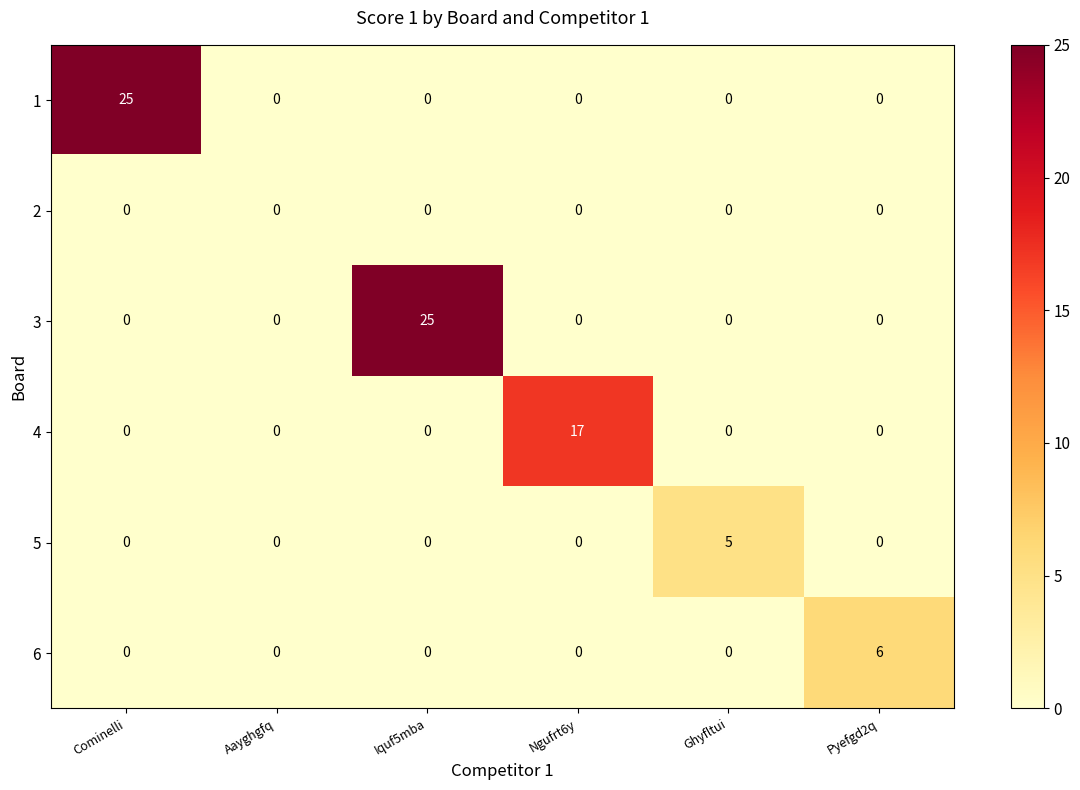

What is the highest value of the 5 series?

5